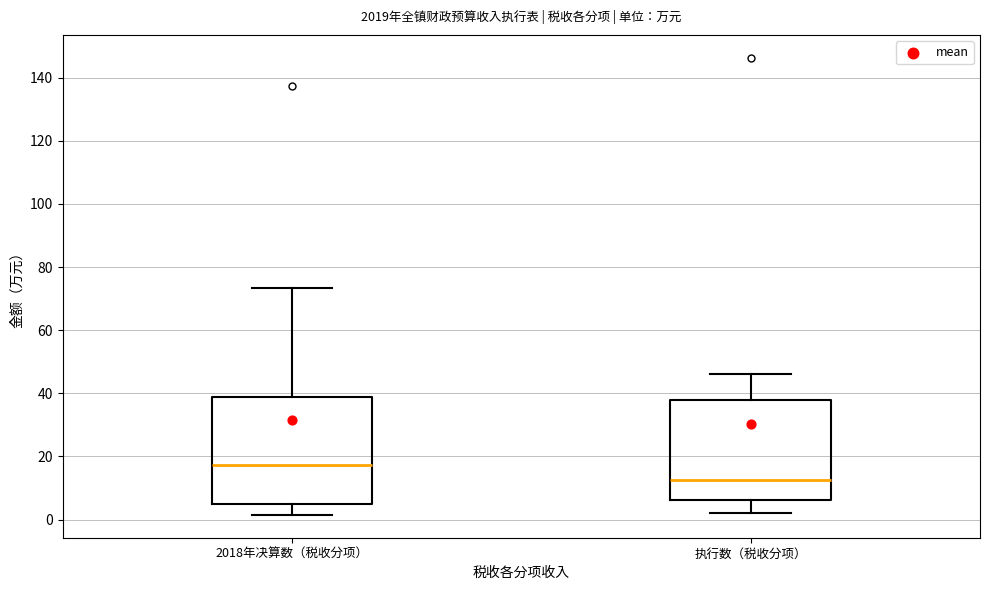

Reading left to right, read every box against the y-axis: the position of its median line, the range the box covers, and the ends of its whiskers. The values are not printed on the chart, so give them approximately, as read against the axis.

2018年决算数（税收分项）: median 18, box 4 to 38, whiskers 2 to 74
执行数（税收分项）: median 12, box 6 to 38, whiskers 2 to 46